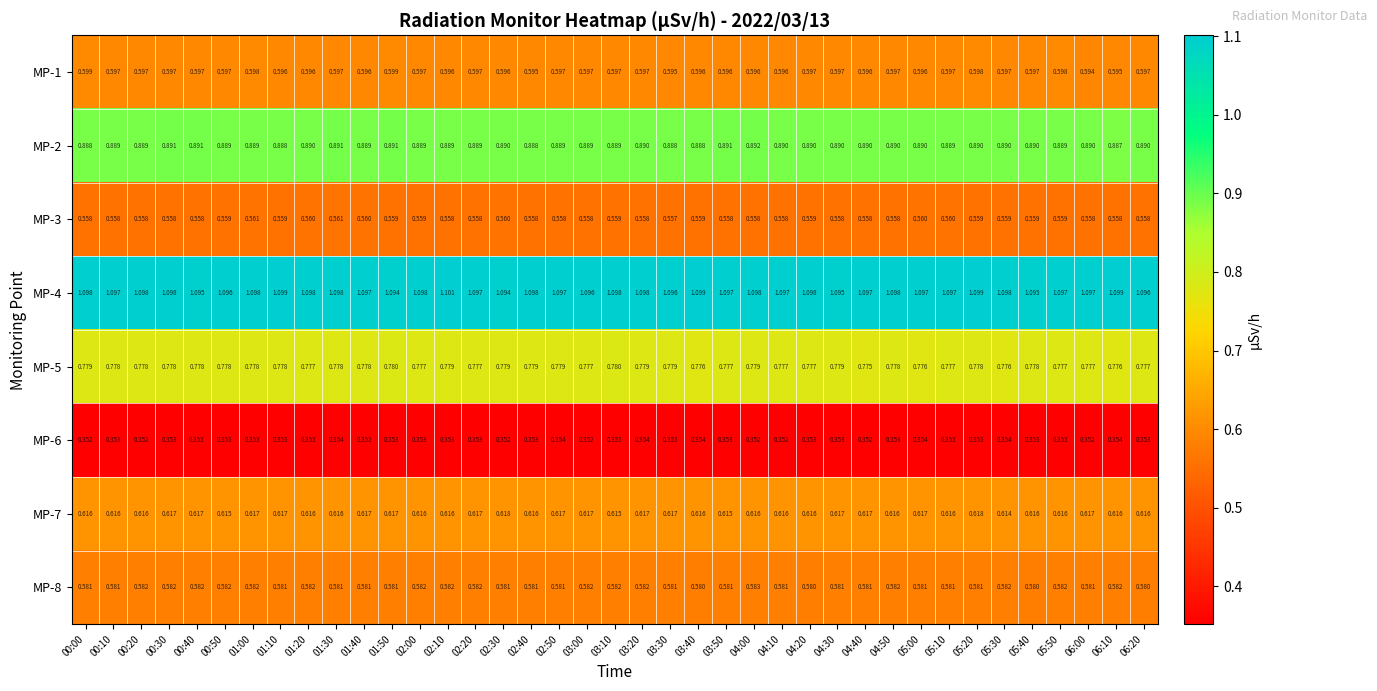

Is the value of MP-4 at 00:40 greater than the value of MP-1 at 01:50?

Yes